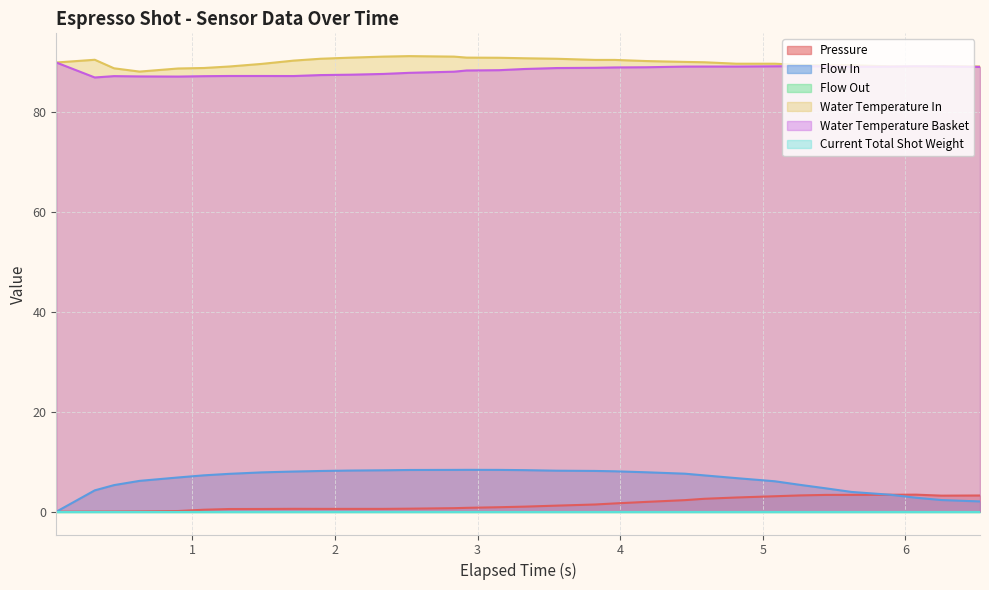

What is the difference between the second highest and second lowest values in the pressure series?

3.4